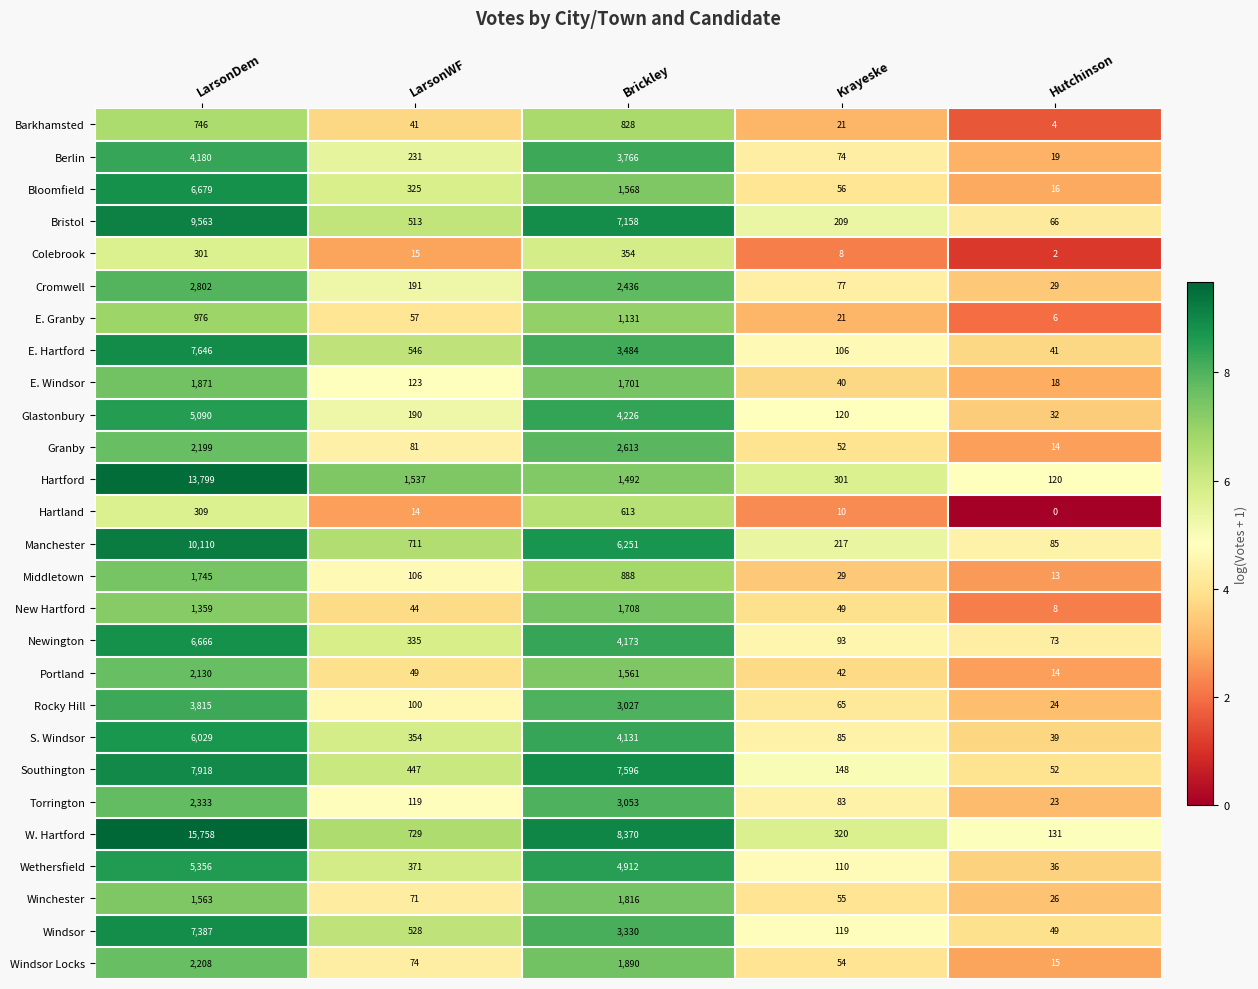

Where does the Windsor Locks series first go above 74?

LarsonDem